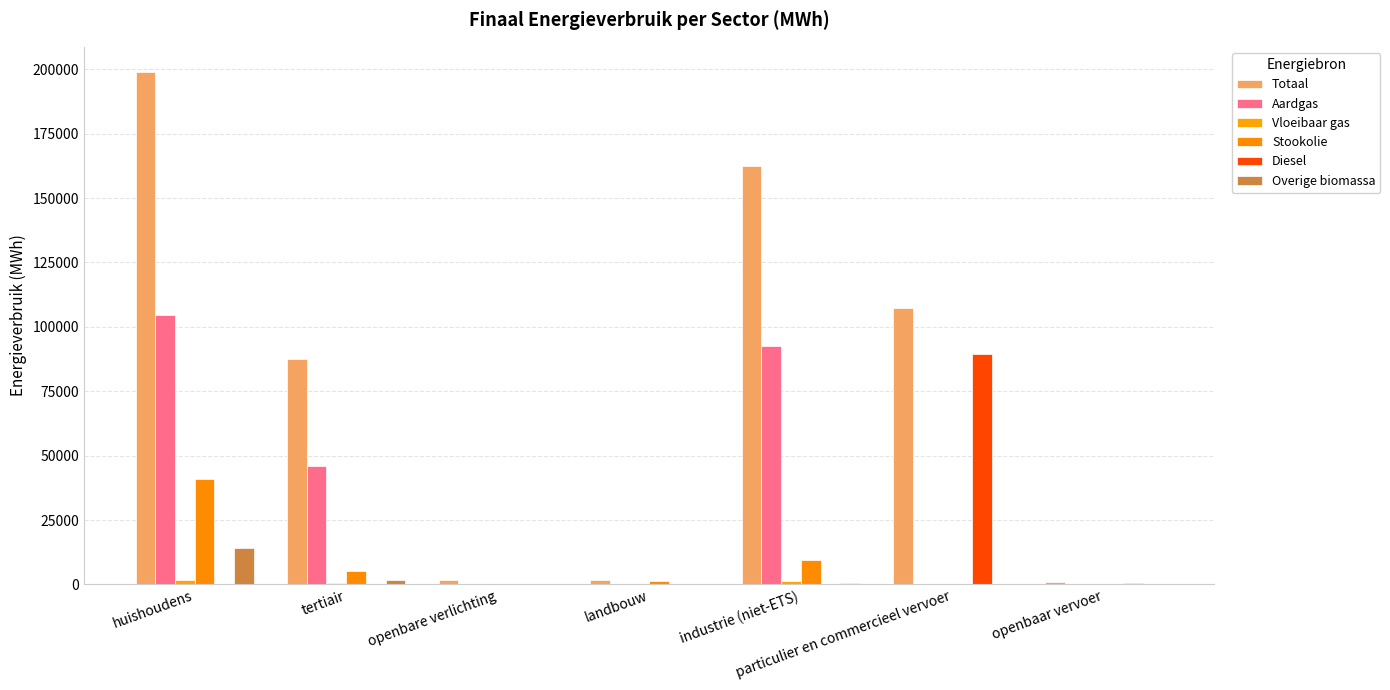

How many data points in Stookolie are above 1313?

4